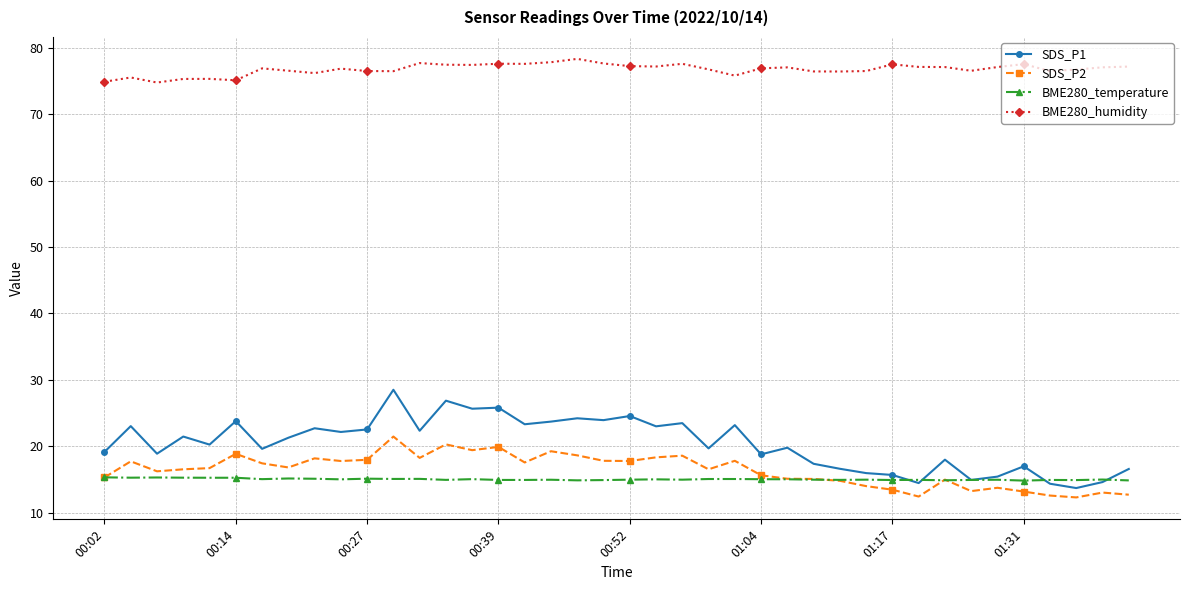

Does the chart display data point markers on the line(s)?

Yes